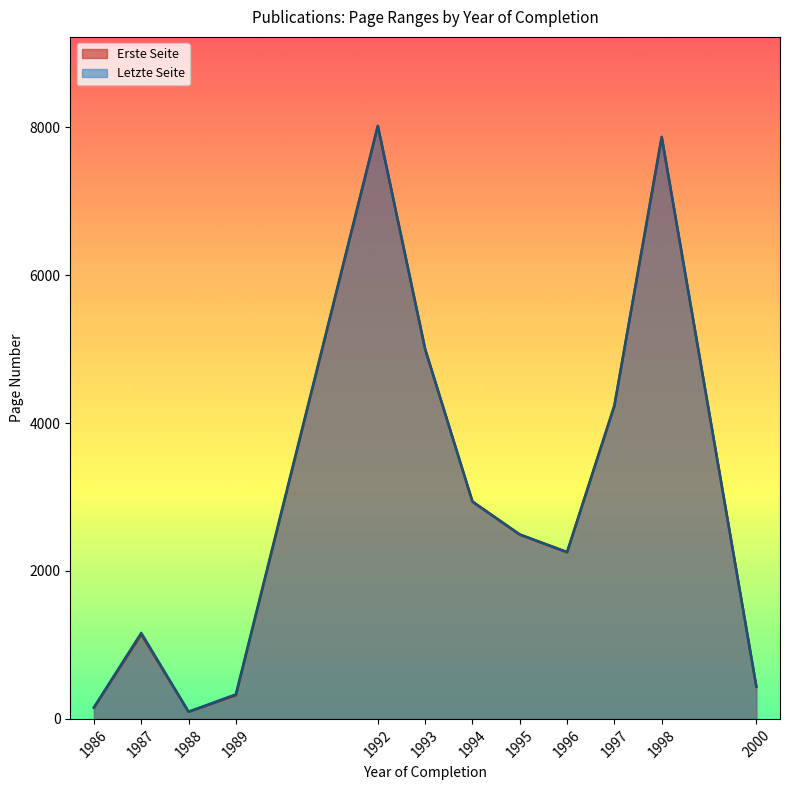

True or false: Erste Seite and Letzte Seite intersect in this chart.

False